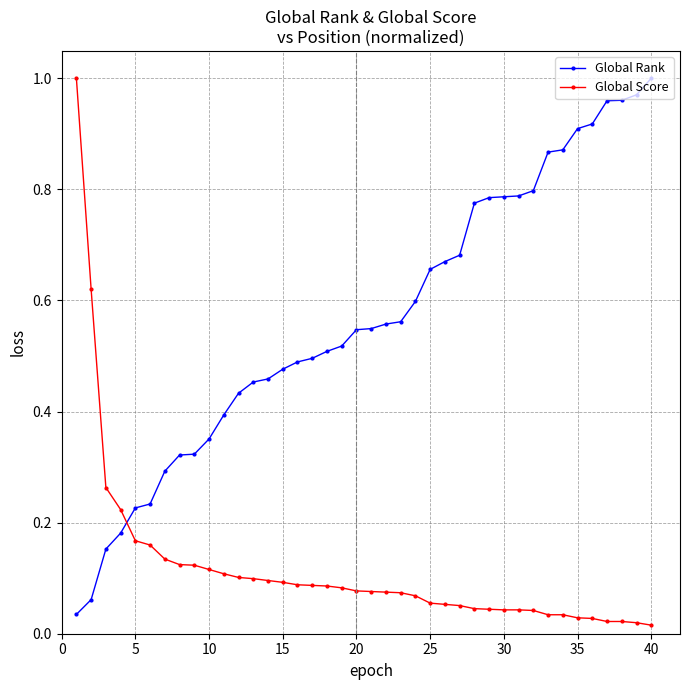

List the series in order of their overall mean, highest first.

Global Rank, Global Score